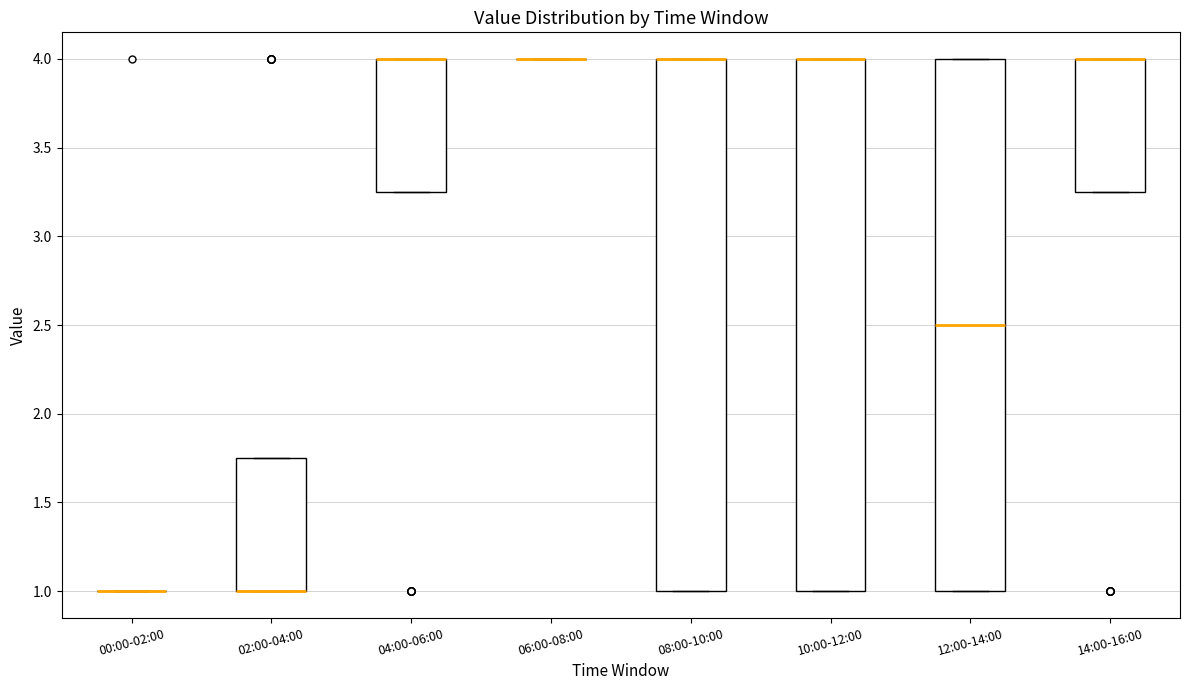

Where is the lower edge of the box for 04:00-06:00 on the y-axis? The values are not printed on the chart, so give them approximately, as read against the axis.

3.25